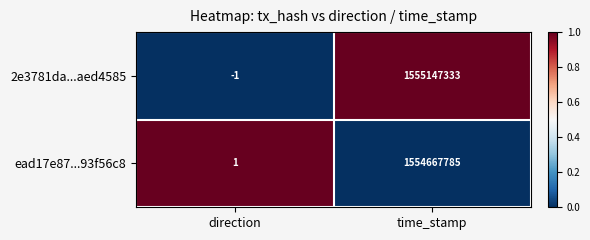

The value of ead17e87...93f56c8 at direction is 2. True or false?

False